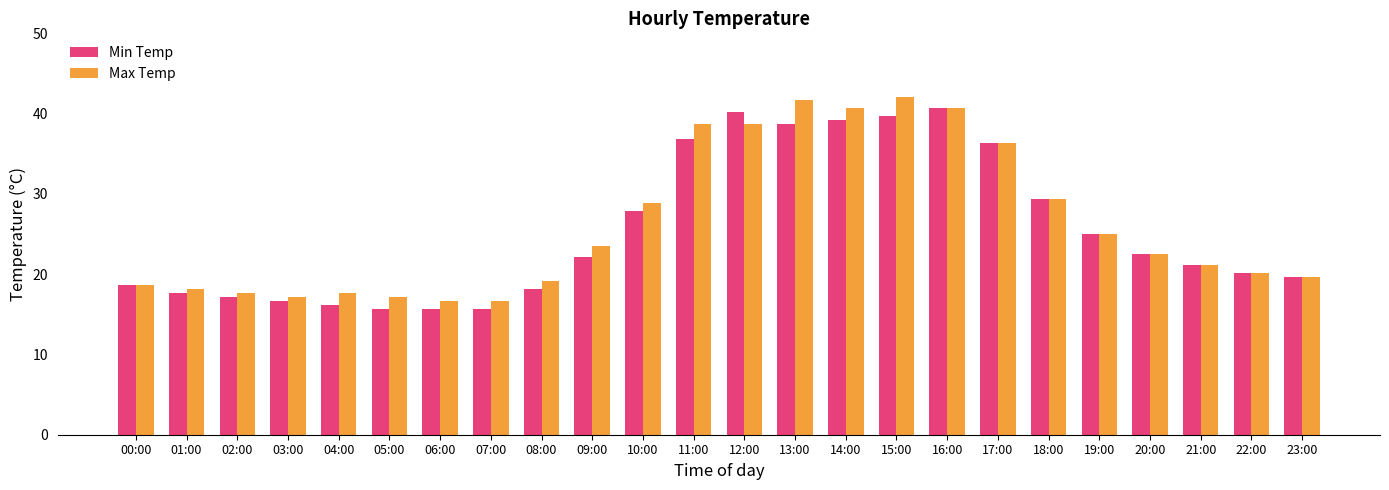

Reading right to left, extract all data points from this chart.

Min Temp: 19.6	20.1	21.1	22.5	25.0	29.4	36.3	40.7	39.7	39.2	38.7	40.2	36.8	27.9	22.1	18.1	15.7	15.7	15.7	16.2	16.7	17.2	17.6	18.6
Max Temp: 19.6	20.1	21.1	22.5	25.0	29.4	36.3	40.7	42.1	40.7	41.7	38.7	38.7	28.9	23.5	19.1	16.7	16.7	17.2	17.6	17.2	17.6	18.1	18.6